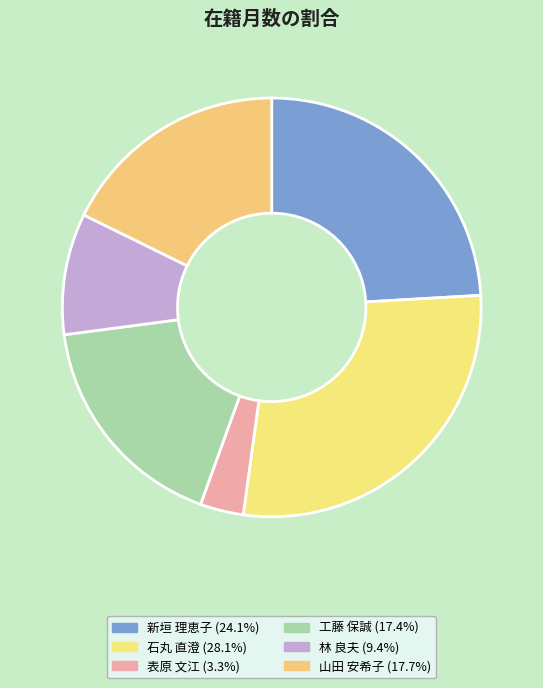

What is the largest slice in the pie chart?

石丸 直澄